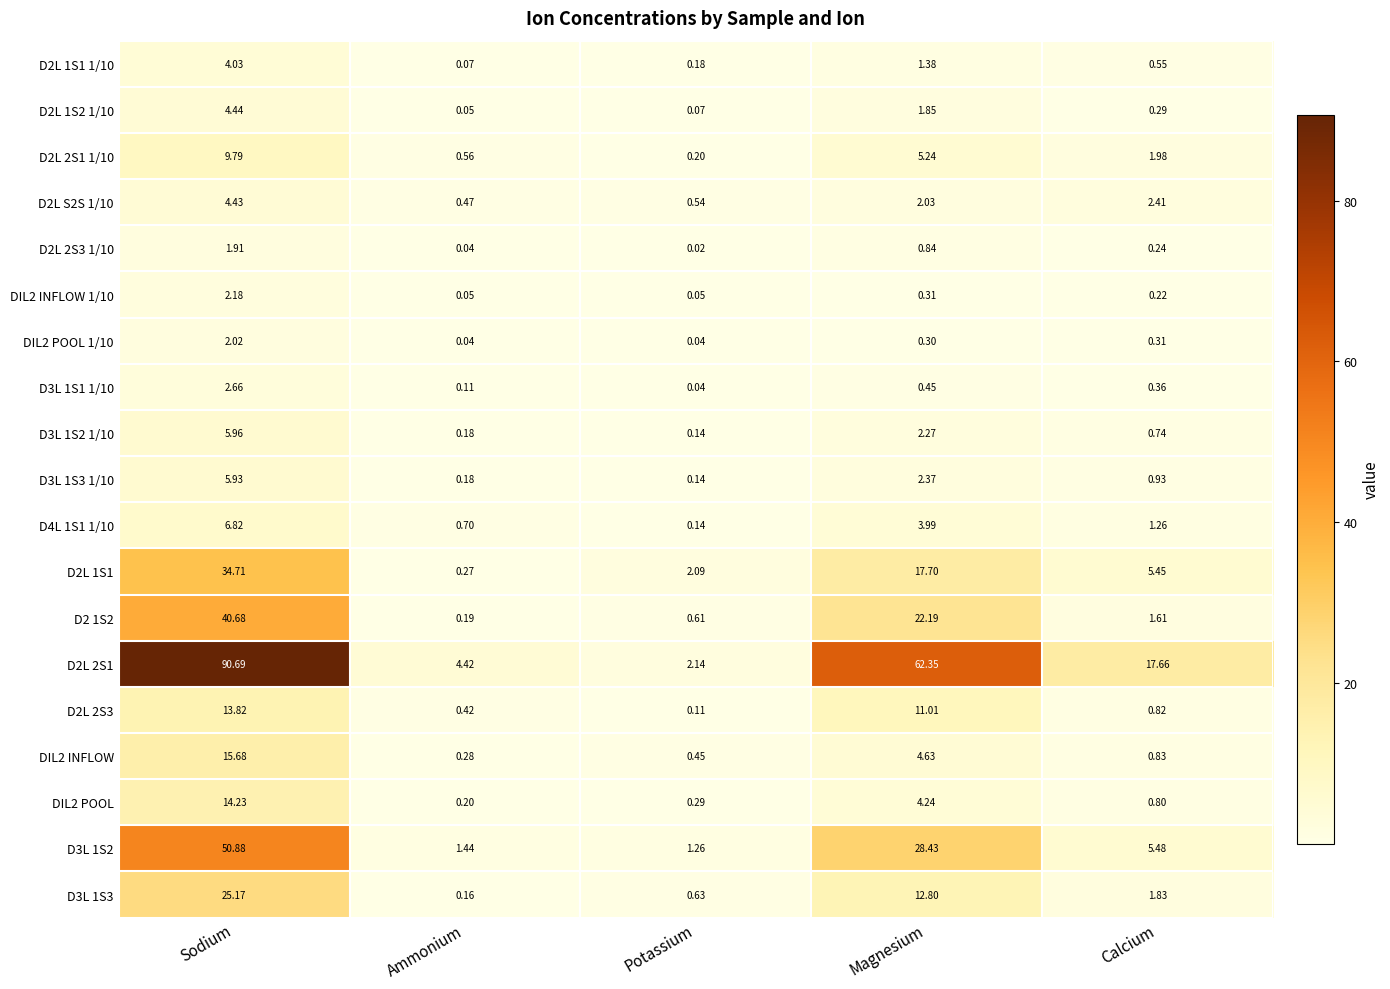

Rank the categories by D2L 1S1 1/10 value from highest to lowest.

Sodium, Magnesium, Calcium, Potassium, Ammonium